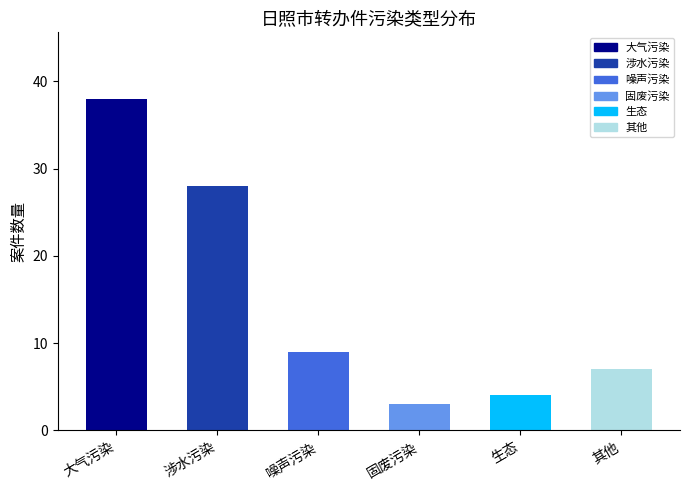

Is it true that the value at 固废污染 is 5?

False